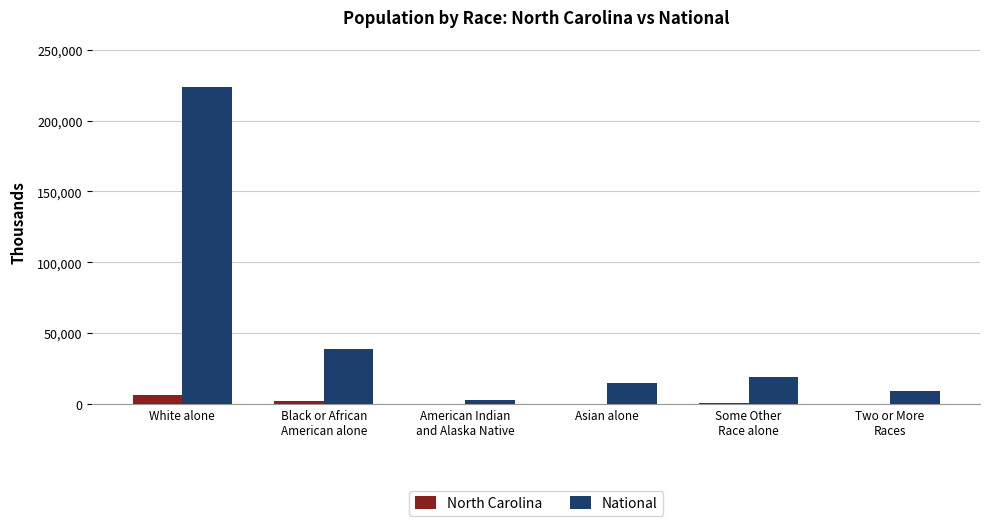

The National series shows 306114.2 at White alone. True or false?

False